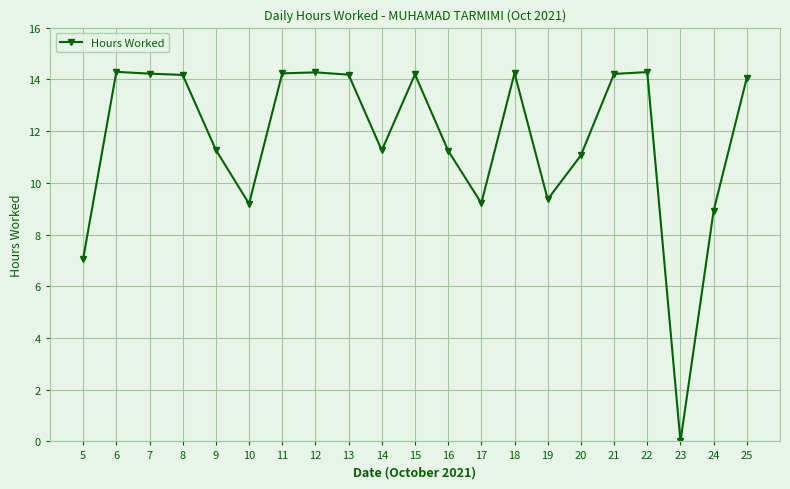

What is the value of the 16th point from the left?

11.1